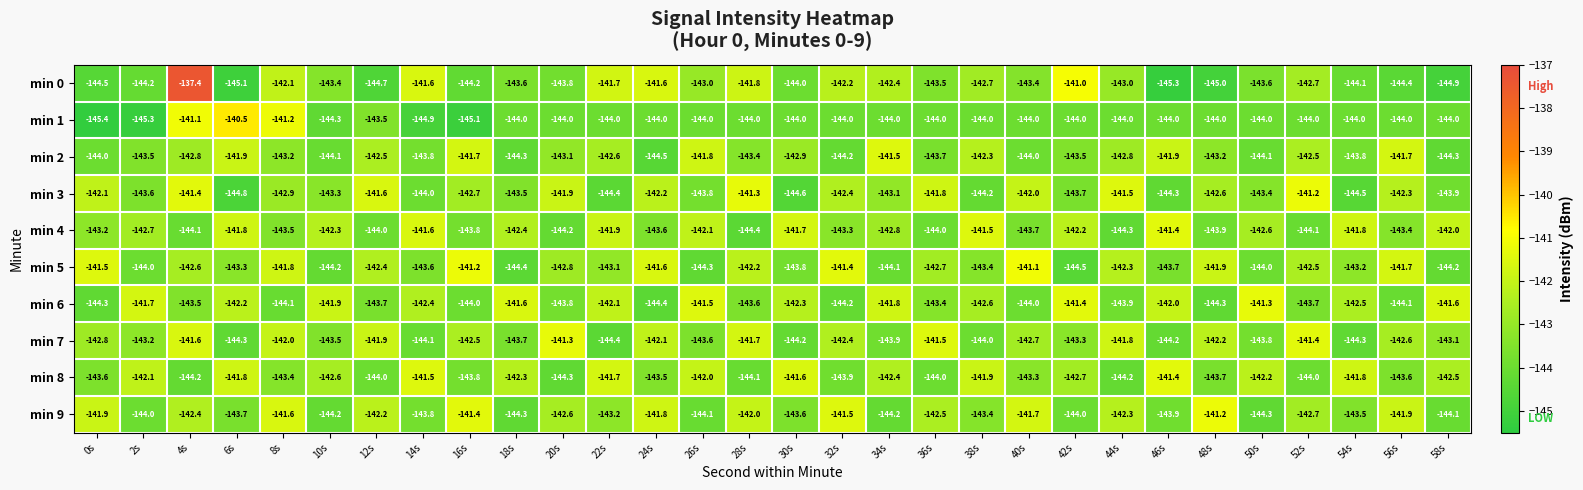

What is the average value of the min 4 series?

-142.9